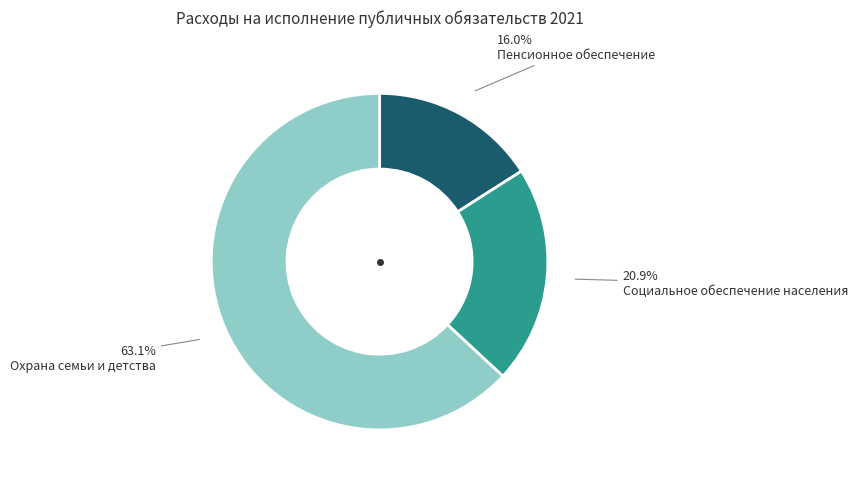

How many slices are in this pie chart?

3